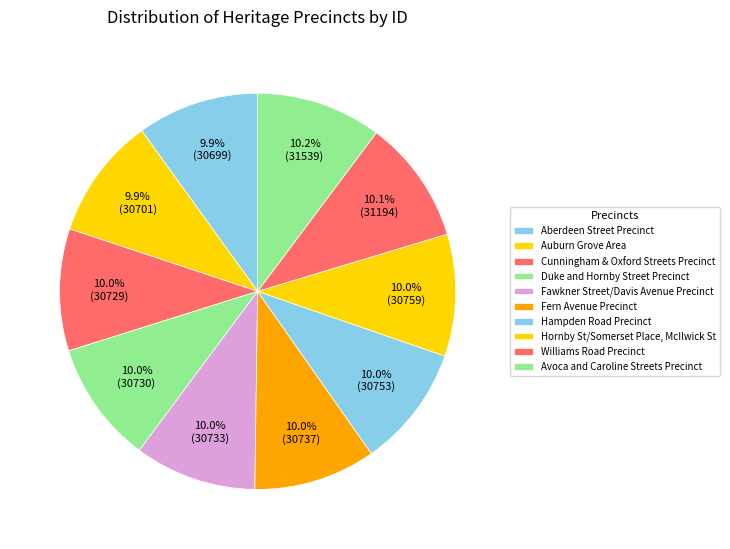

Combined, what portion of the pie is Cunningham & Oxford Streets Precinct and Hornby St/Somerset Place, McIlwick St?

19.9%